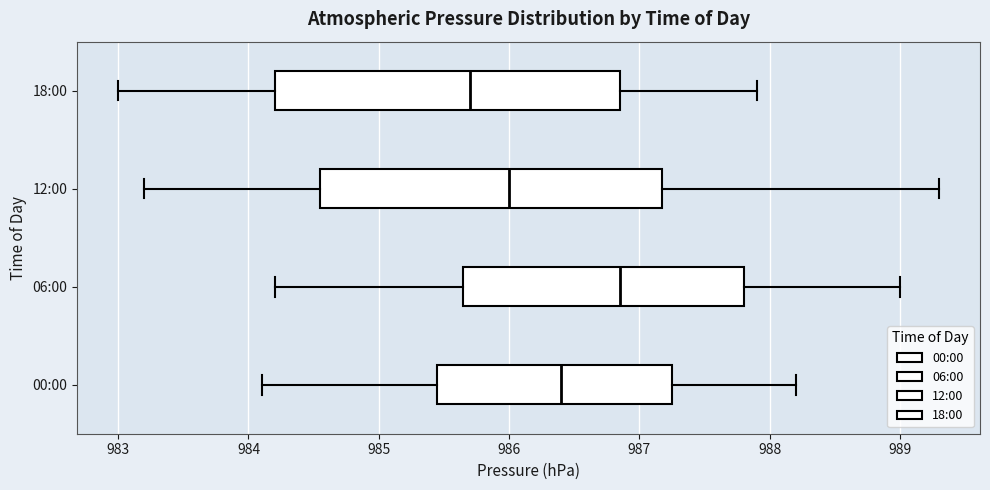

Reading bottom to top, read every box against the x-axis: the position of its median line, the range the box covers, and the ends of its whiskers. The values are not printed on the chart, so give them approximately, as read against the axis.

00:00: median 986.4, box 985.5 to 987.3, whiskers 984.1 to 988.2
06:00: median 986.9, box 985.7 to 987.8, whiskers 984.2 to 989.0
12:00: median 986.0, box 984.6 to 987.2, whiskers 983.2 to 989.3
18:00: median 985.7, box 984.2 to 986.9, whiskers 983.0 to 987.9